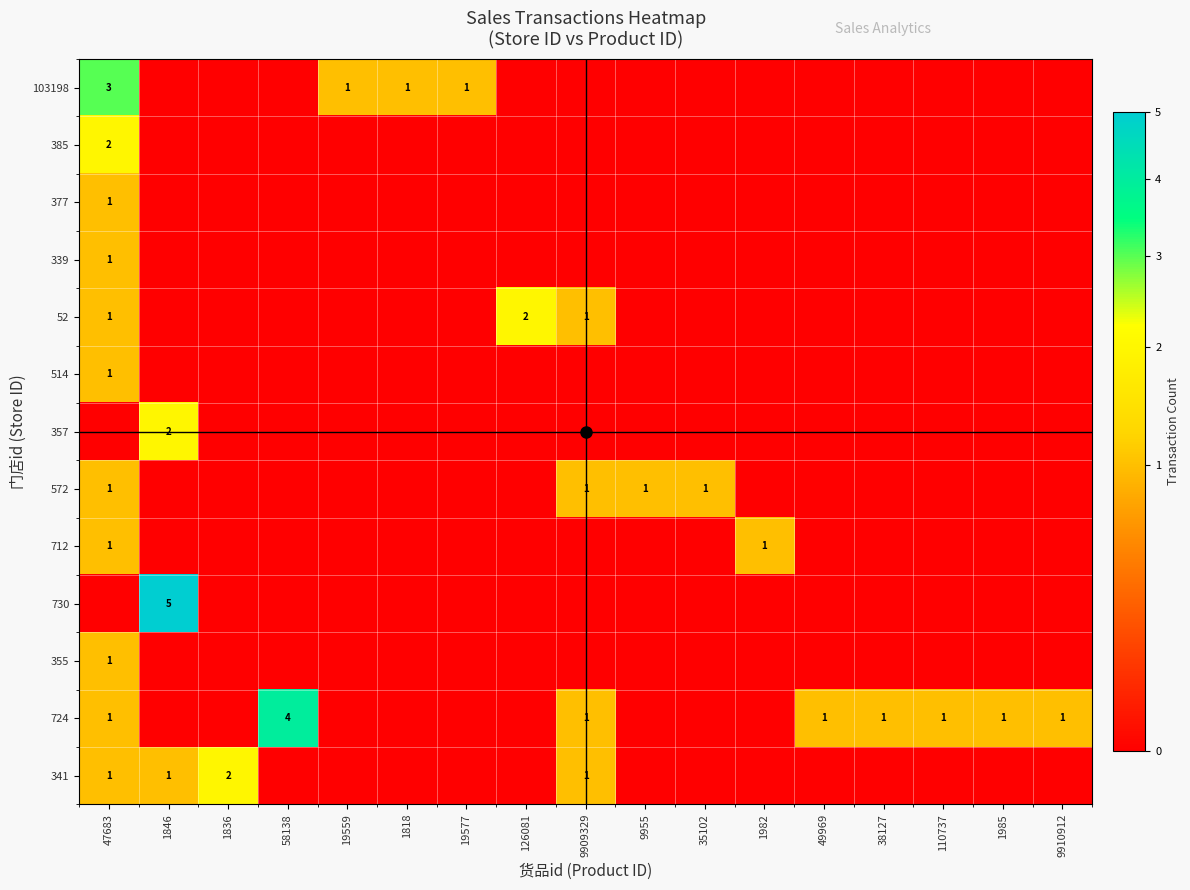

The 514 series shows 0 at 9910912. True or false?

True